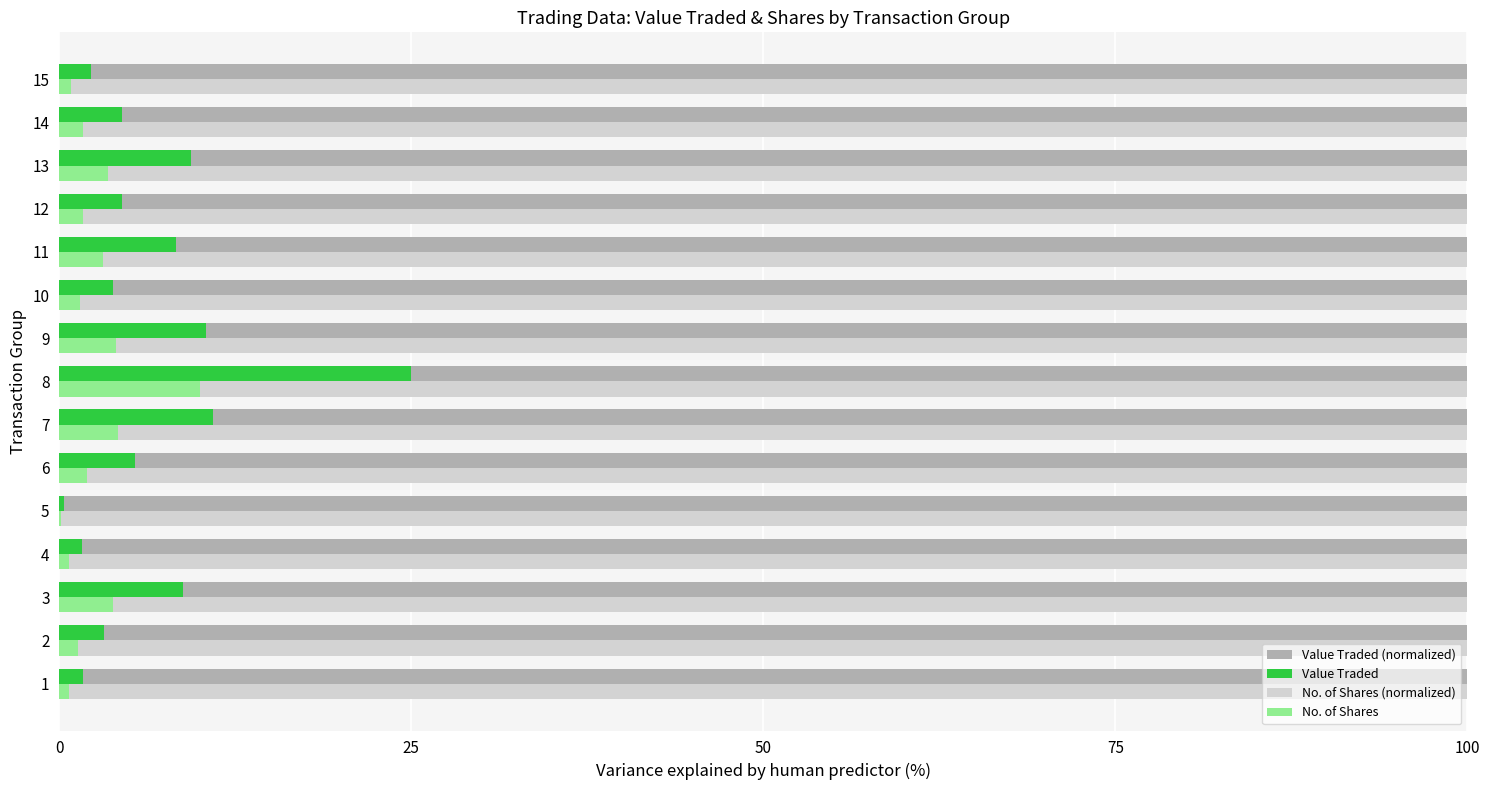

Is the value of Value Traded at 6 greater than the value of No. of Shares (normalized) at 10?

No